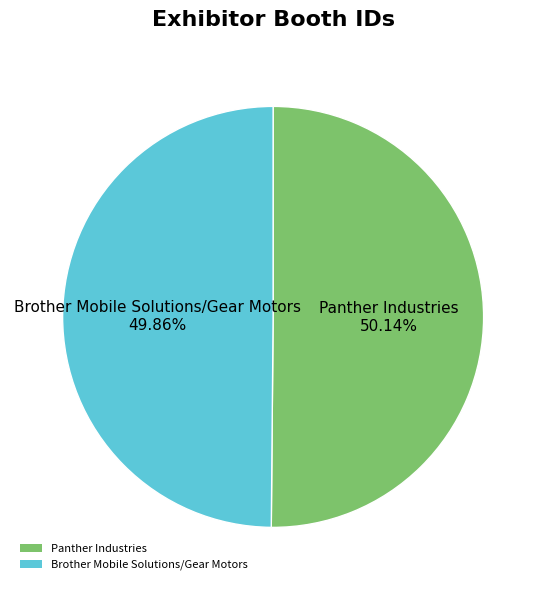

How much of the chart is everything except Brother Mobile Solutions/Gear Motors?

50.1%